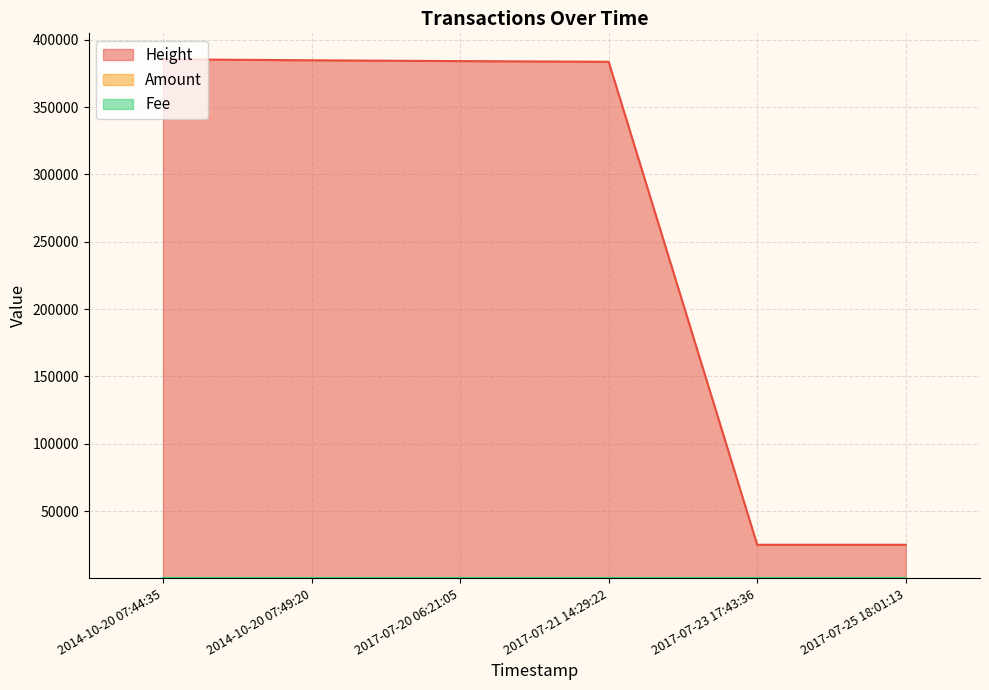

Reading left to right, list all the values displayed in this chart.

Height: 385550	384807	384200	383706	24966	24965
Amount: 0	0	0	0	3	4